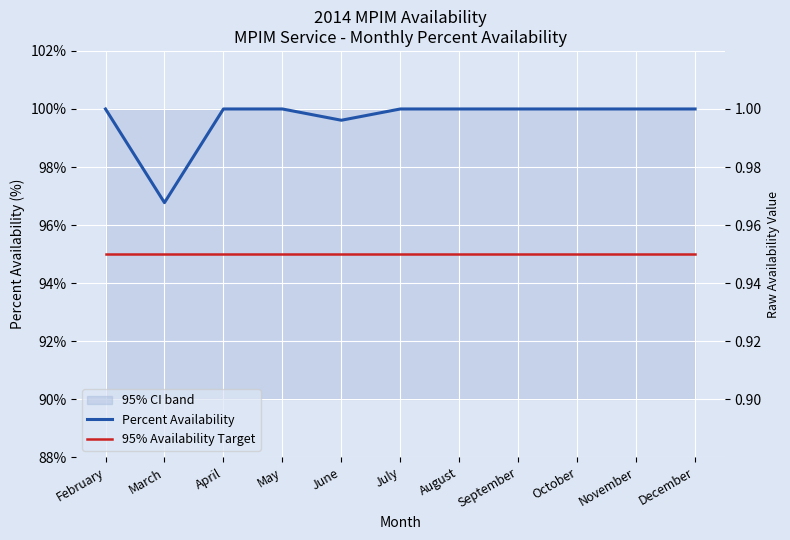

List the series in order of their overall mean, lowest first.

95% Availability Target, Percent Availability